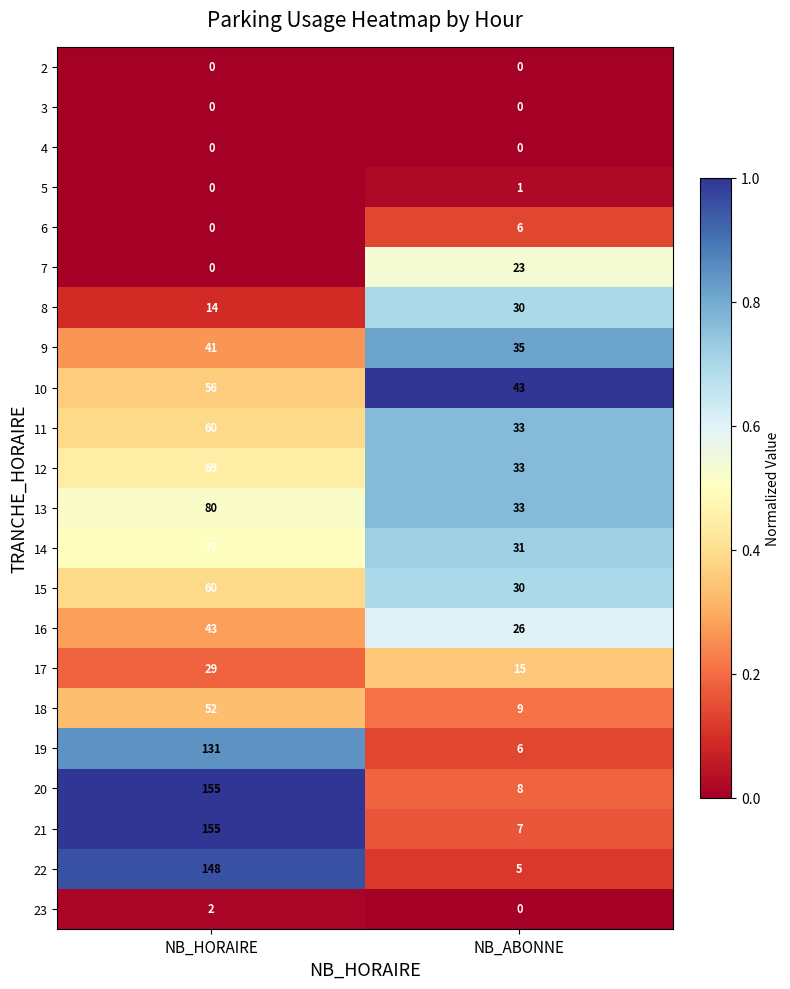

Which category has the lowest value in the 5 series?

NB_HORAIRE